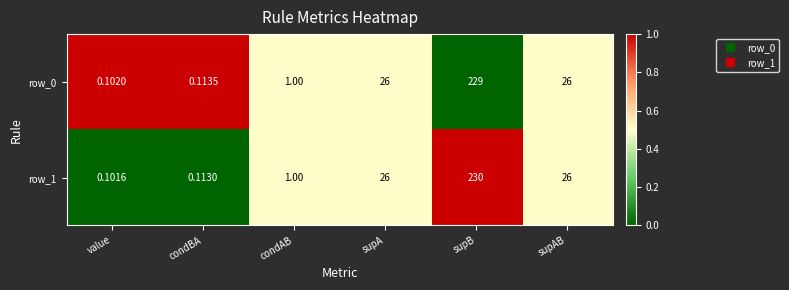

Count the number of categories in the chart.

6